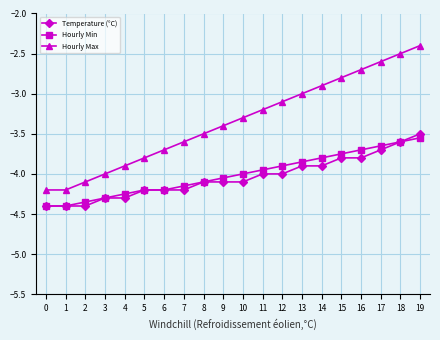

Read the Temperature (°C) value at 0.

-4.4